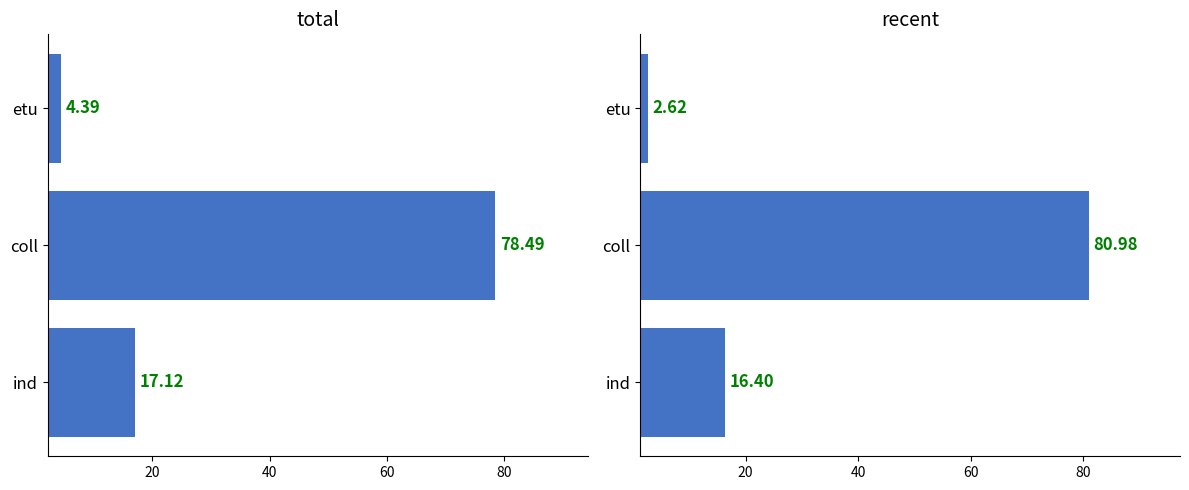

The total series shows 1.6 at etu. True or false?

False